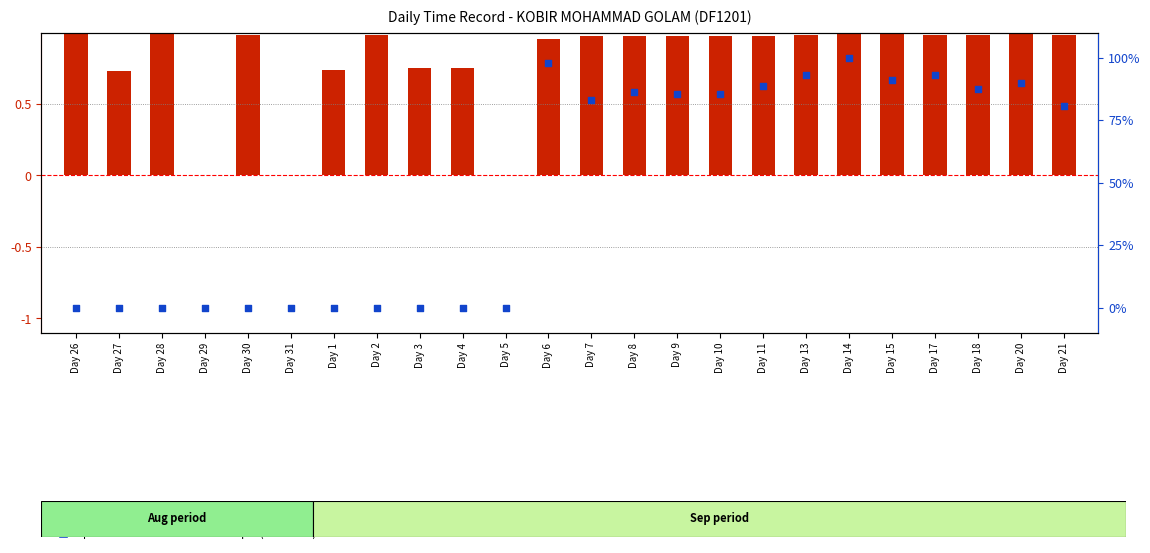

Is the value of percentile rank within the sample (Break hrs) at Day 31 greater than the value of transformed count (Low hrs normalised) at Day 1?

No